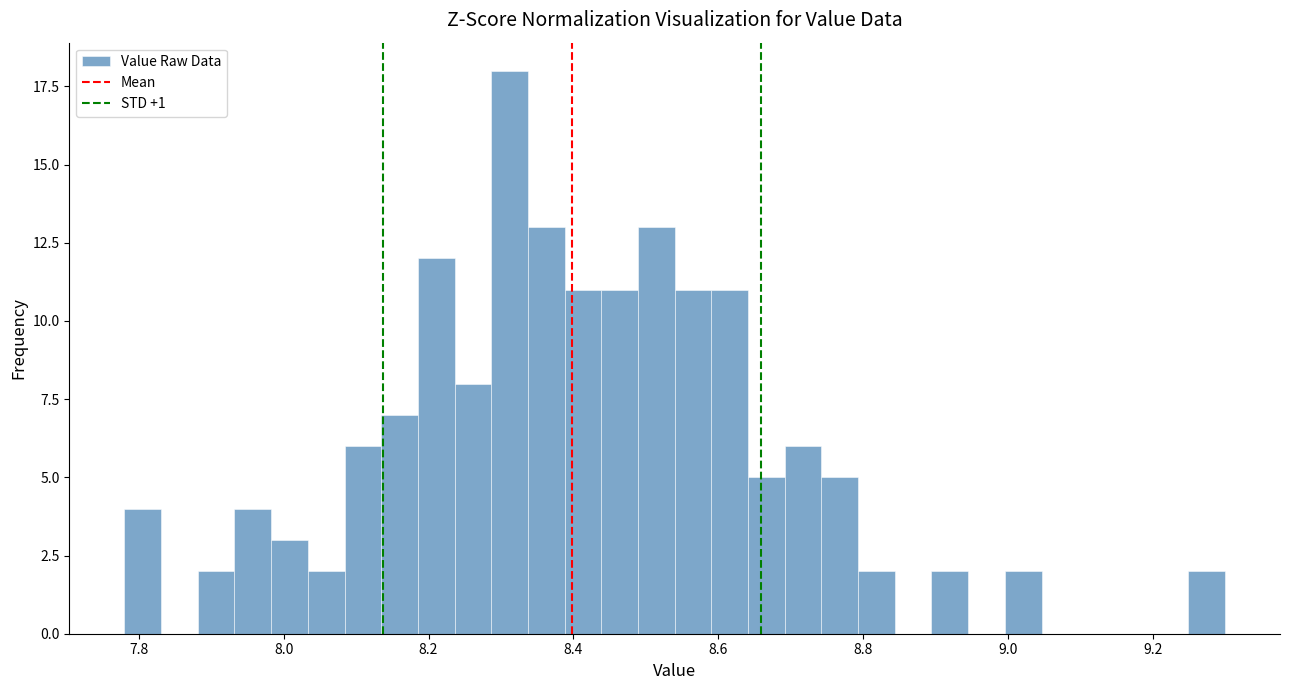

Around what value on the x-axis is the tallest bar? Give the approximate position of its centre, as read against the axis.

8.32